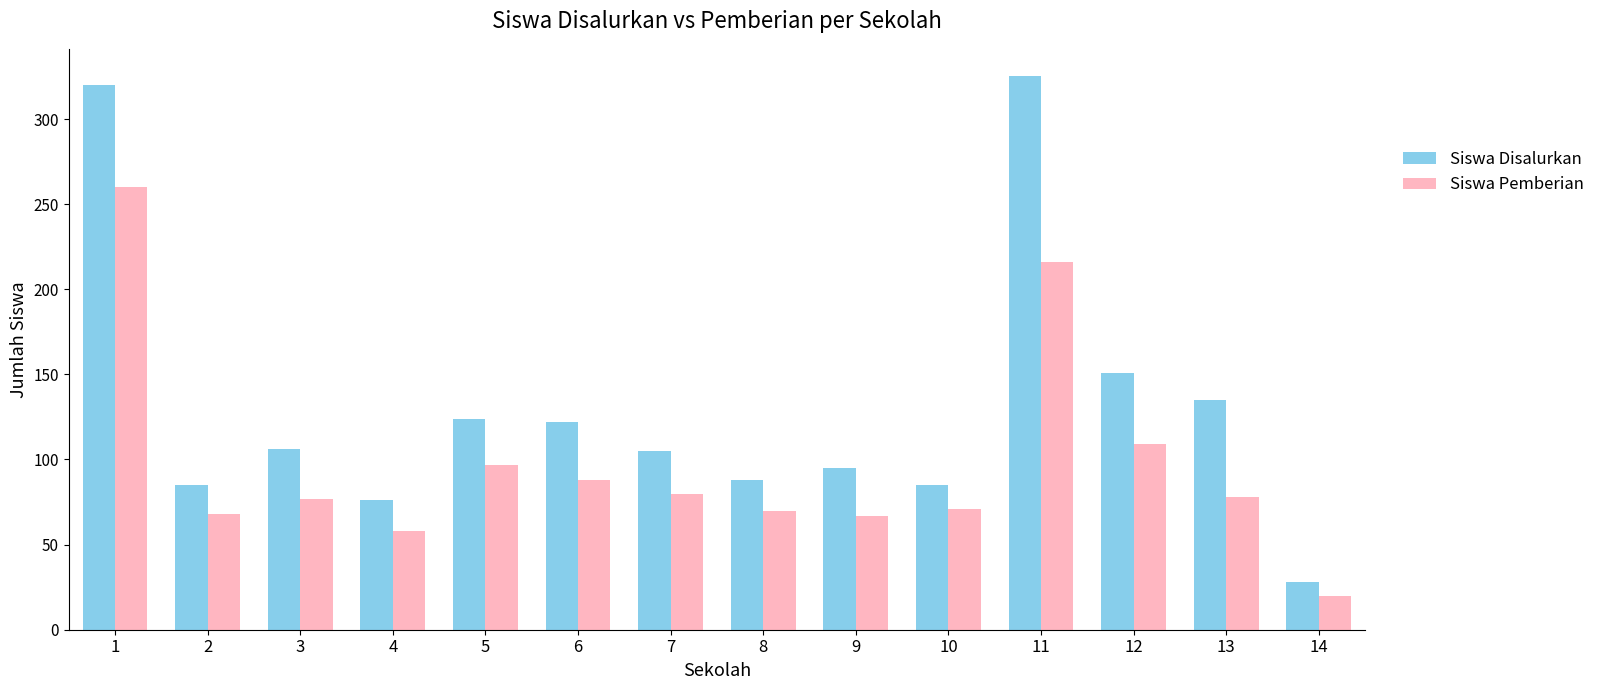

What is the sum of the Siswa Disalurkan values at 11 and 3?

431